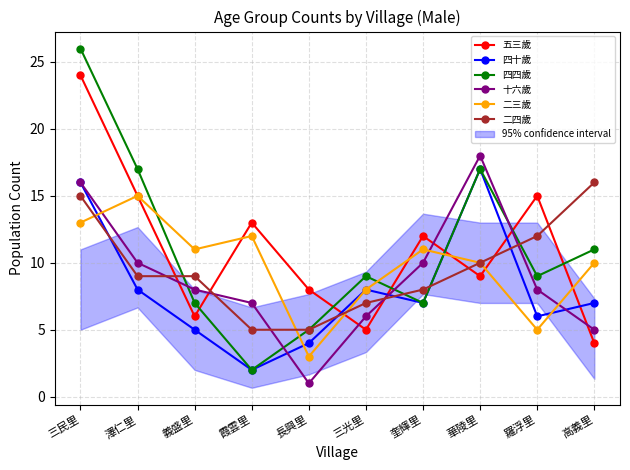

Rank the series at 霞雲里 from lowest to highest value.

四十歲, 四四歲, 二四歲, 十六歲, 二三歲, 五三歲